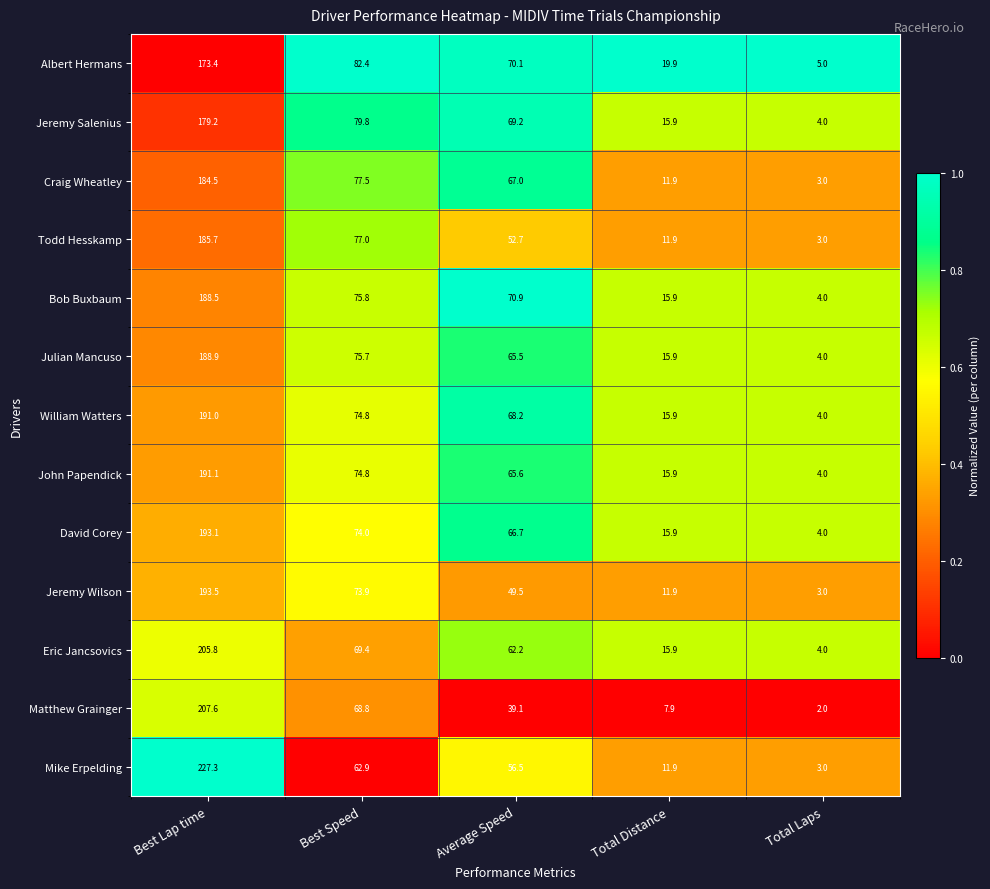

Which series changed the most between Average Speed and Total Distance?

Craig Wheatley